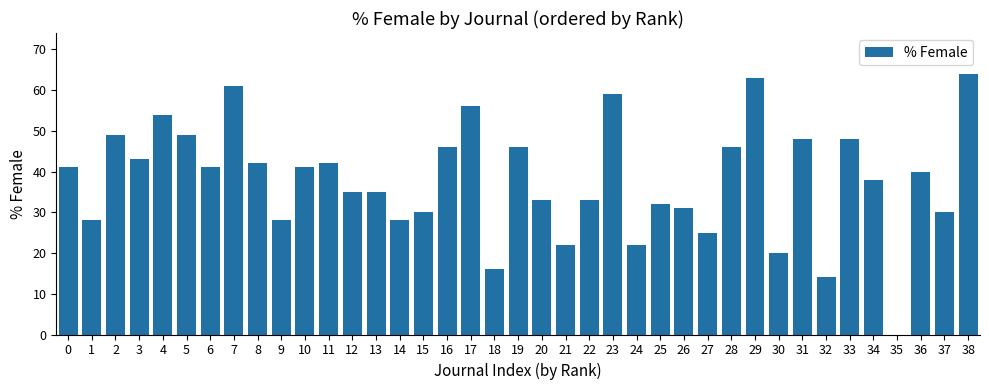

How many positive values are there?

38